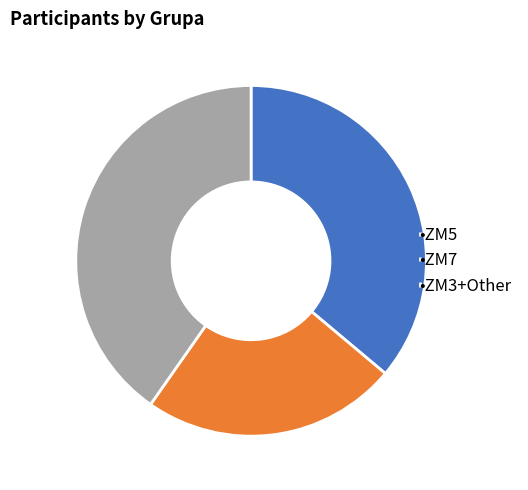

Which category has the smallest portion of the pie?

•ZM7